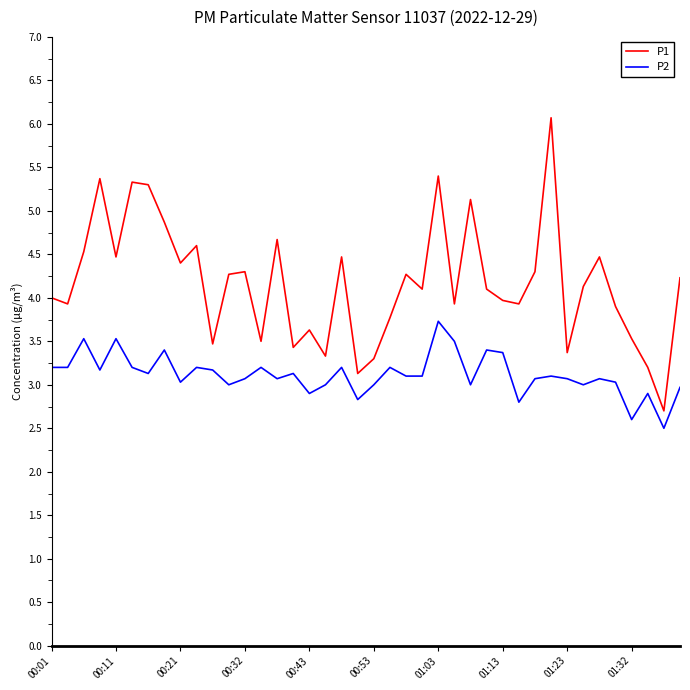

Reading left to right, list all the values displayed in this chart.

P1: 4.0	3.9	4.5	5.4	4.5	5.3	5.3	4.9	4.4	4.6	3.5	4.3	4.3	3.5	4.7	3.4	3.6	3.3	4.5	3.1	3.3	3.8	4.3	4.1	5.4	3.9	5.1	4.1	4.0	3.9	4.3	6.1	3.4	4.1	4.5	3.9	3.5	3.2	2.7	4.2
P2: 3.2	3.2	3.5	3.2	3.5	3.2	3.1	3.4	3.0	3.2	3.2	3.0	3.1	3.2	3.1	3.1	2.9	3.0	3.2	2.8	3.0	3.2	3.1	3.1	3.7	3.5	3.0	3.4	3.4	2.8	3.1	3.1	3.1	3.0	3.1	3.0	2.6	2.9	2.5	3.0